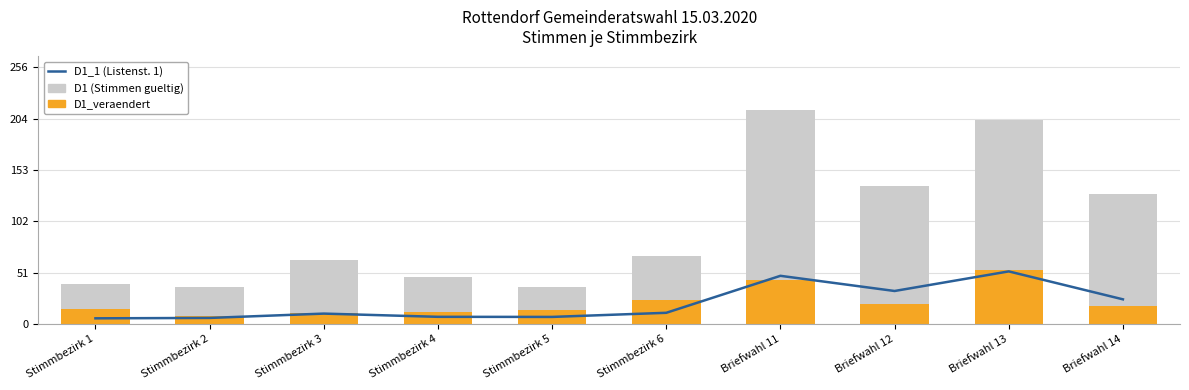

What is the approximate value of D1_veraendert at Briefwahl 14?

18.0